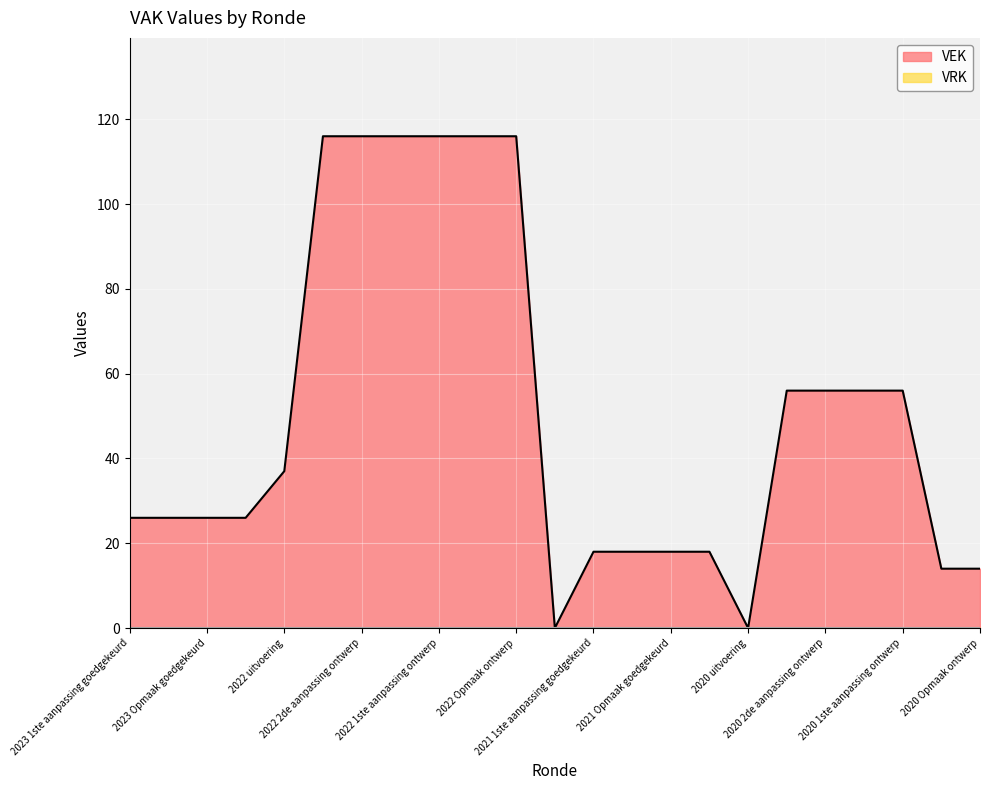

Where does the data first go above 26?

2022 uitvoering